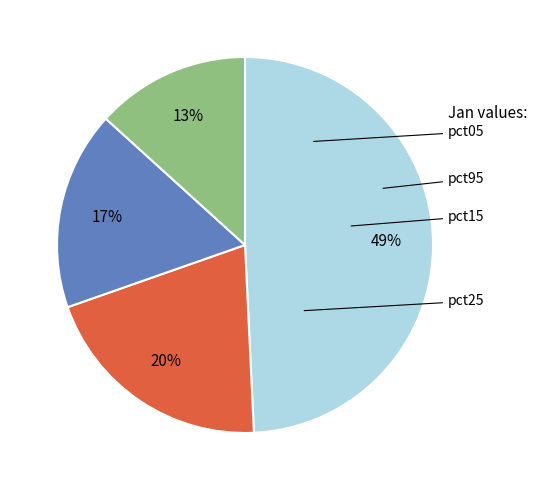

Count the number of slices in the pie.

4